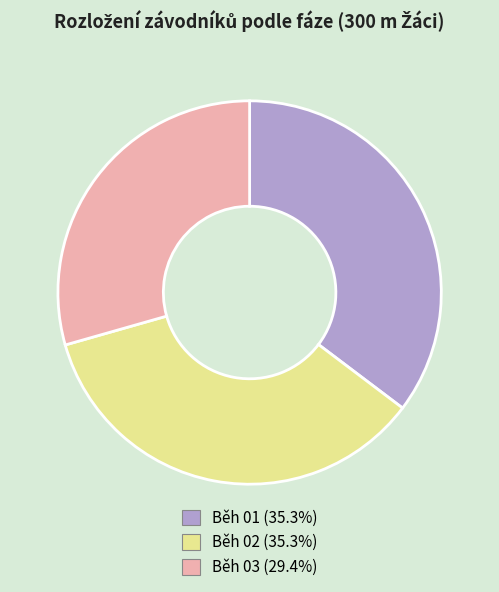

Does any single category account for the majority?

No